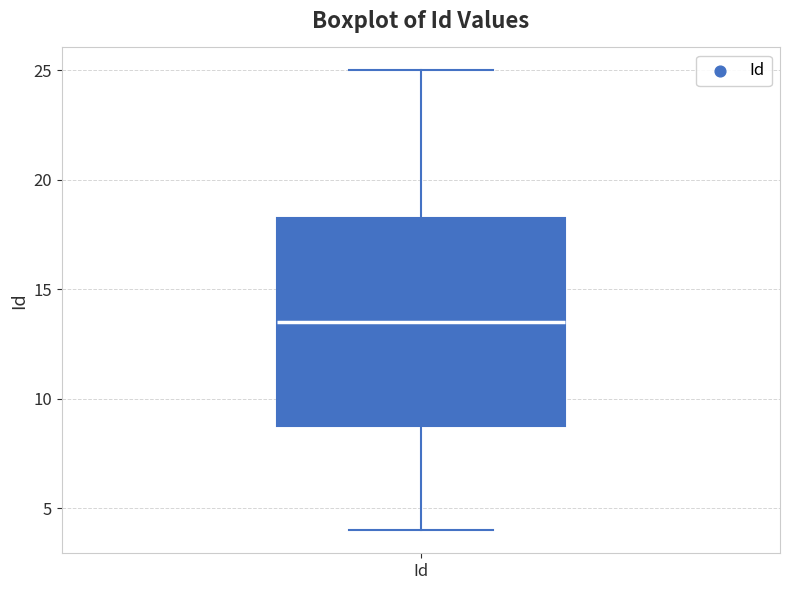

Where is the upper edge of the box for Id on the y-axis? The values are not printed on the chart, so give them approximately, as read against the axis.

18.5